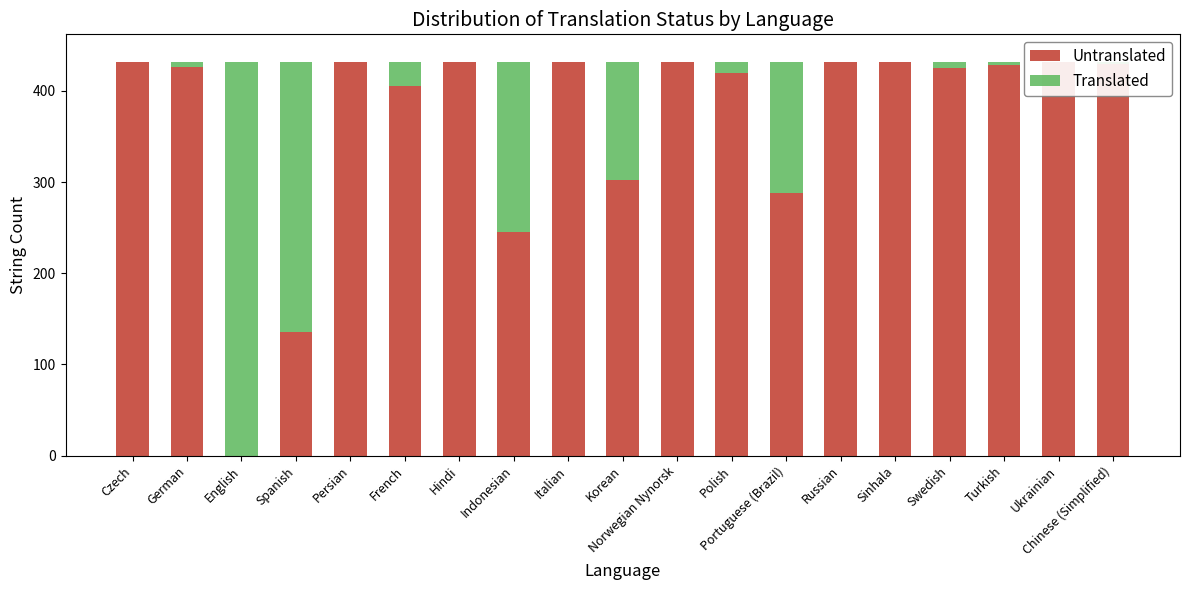

How many data points in Untranslated are above 428?

9